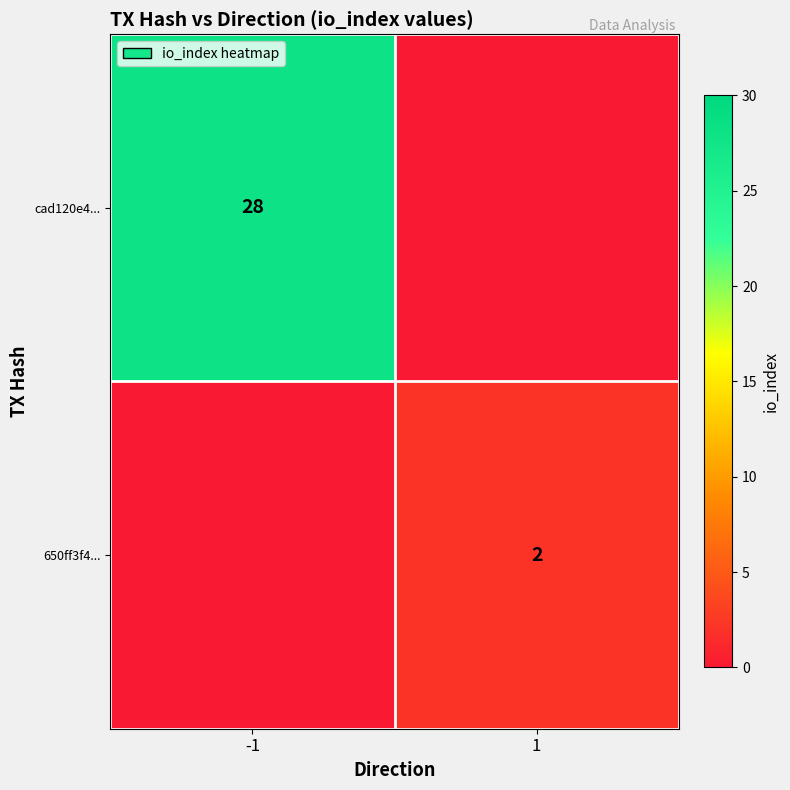

The cad120e4... series shows 9 at -1. True or false?

False